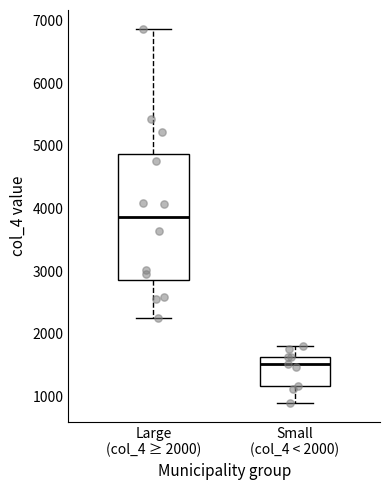

Reading left to right, transcribe this box plot: for each box, give where its median line is, the range the box spans, and where its two whiskers end, as read against the y-axis. The values are not printed on the chart, so give them approximately, as read against the axis.

Large (col_4 ≥ 2000): median 3900, box 2900 to 4900, whiskers 2300 to 6900
Small (col_4 < 2000): median 1500, box 1200 to 1600, whiskers 900 to 1800